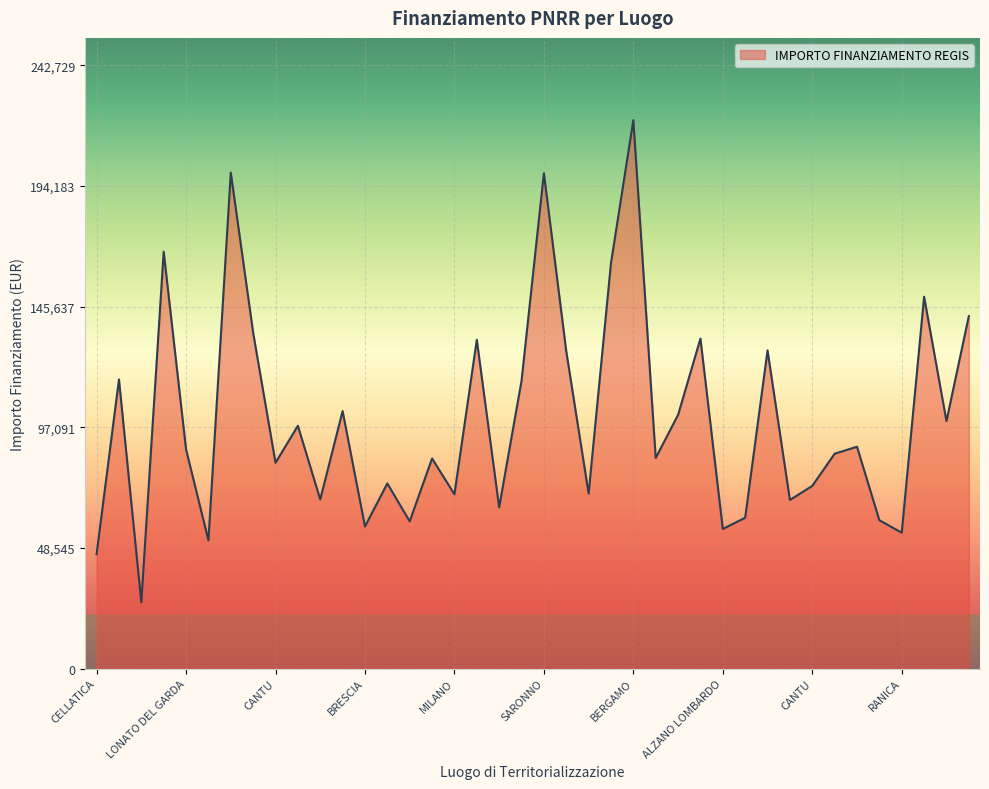

What is the minimum value shown in the chart?

26730.0